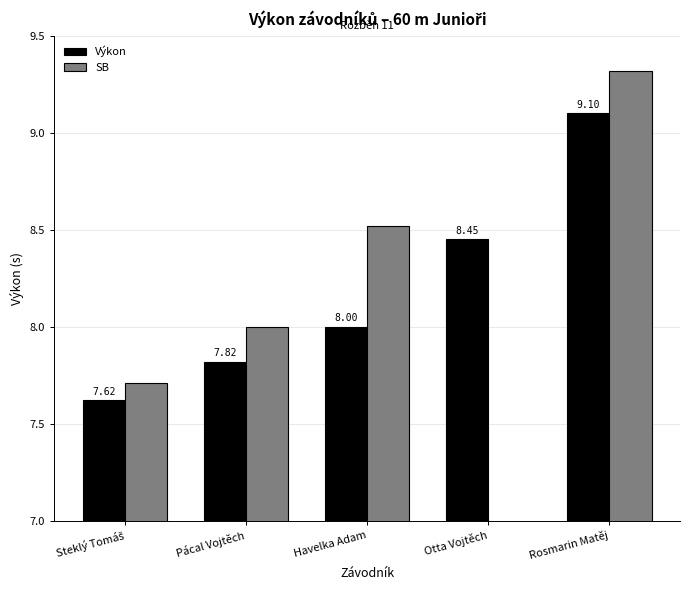

True or false: SB has a value of 9.3 at Rosmarin Matěj.

True